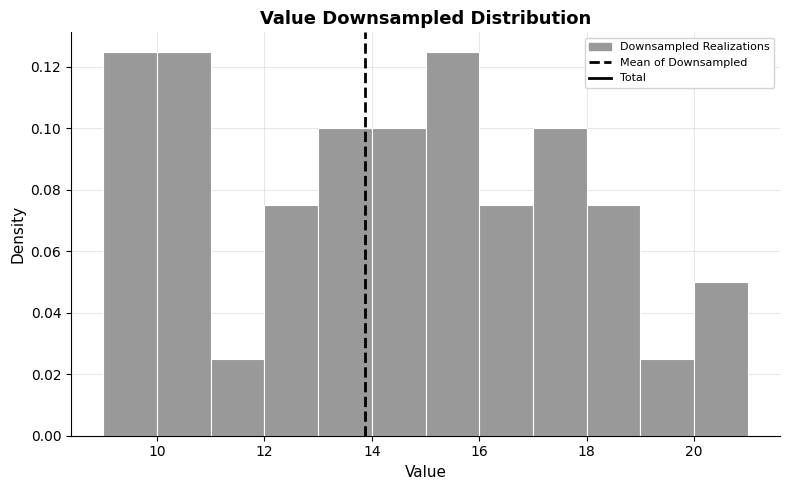

What is the height of the bar covering 17 to 18 on the x-axis? The values are not printed on the chart, so give them approximately, as read against the axis.

0.100